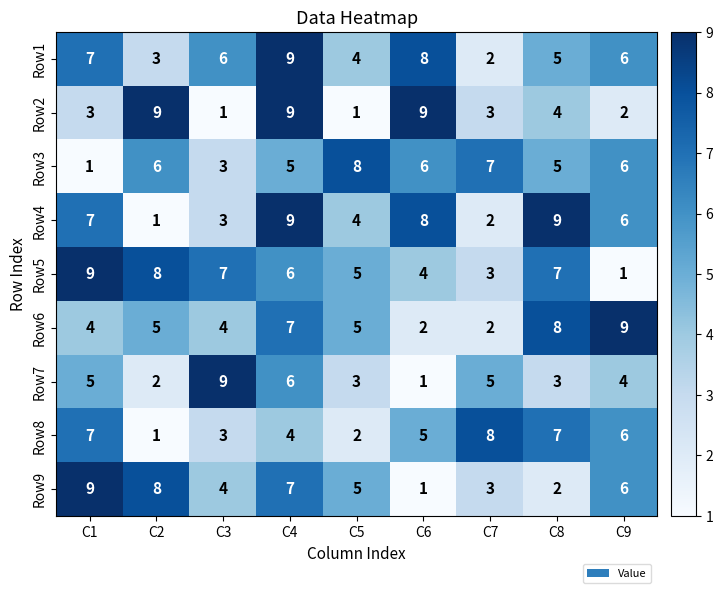

Where is Row8 nearest to the value 4?

C4